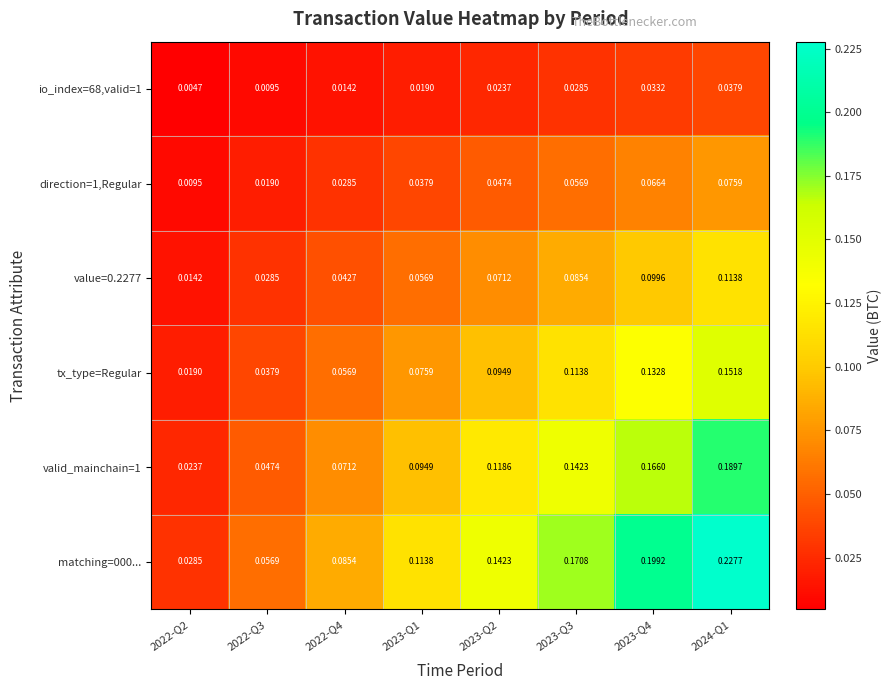

What is the difference between the highest and lowest values at 2023-Q2?

0.1